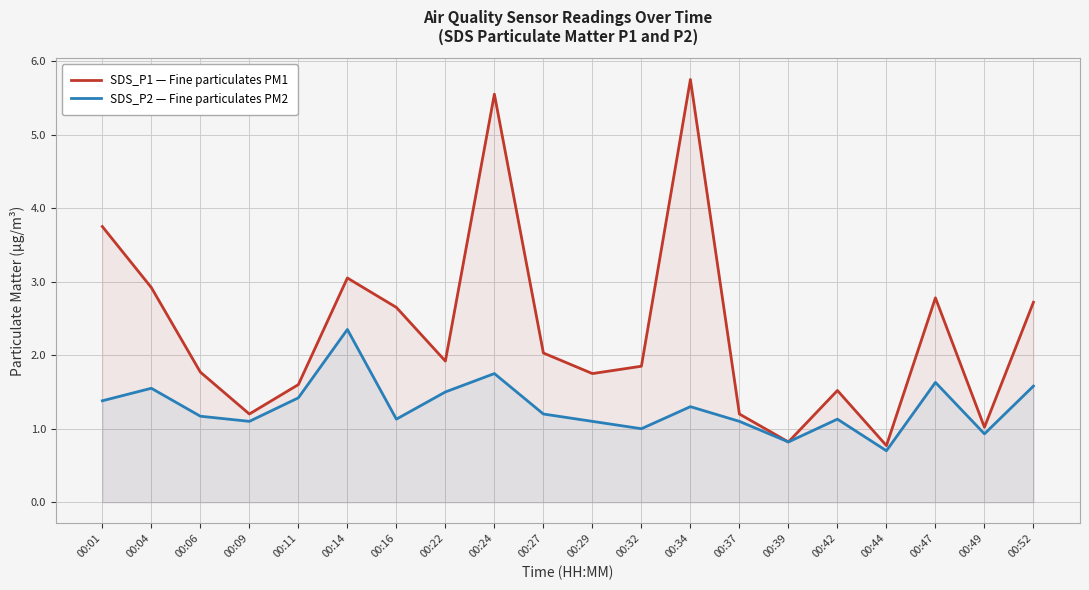

Rank the series at 00:42 from highest to lowest value.

SDS_P1 — Fine particulates PM1, SDS_P2 — Fine particulates PM2